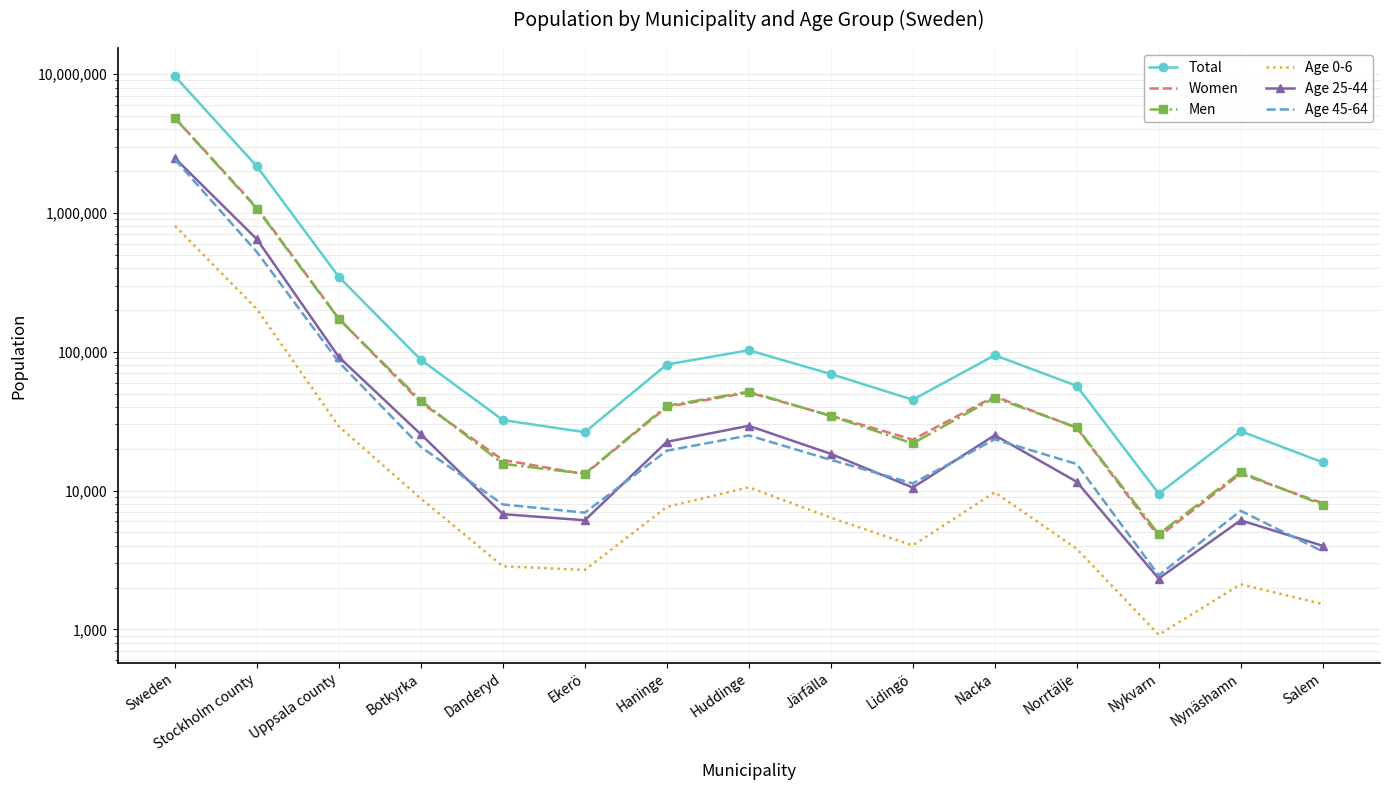

Between Uppsala county and Nacka, which series saw the biggest shift?

Total